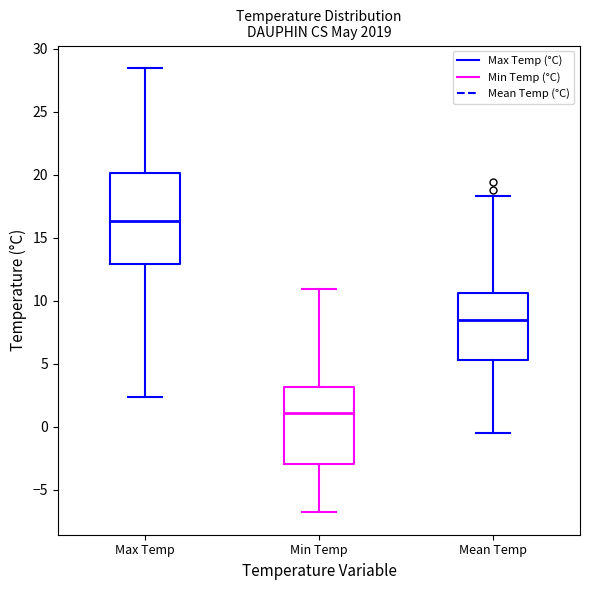

Which box has the lowest median line?

Min Temp